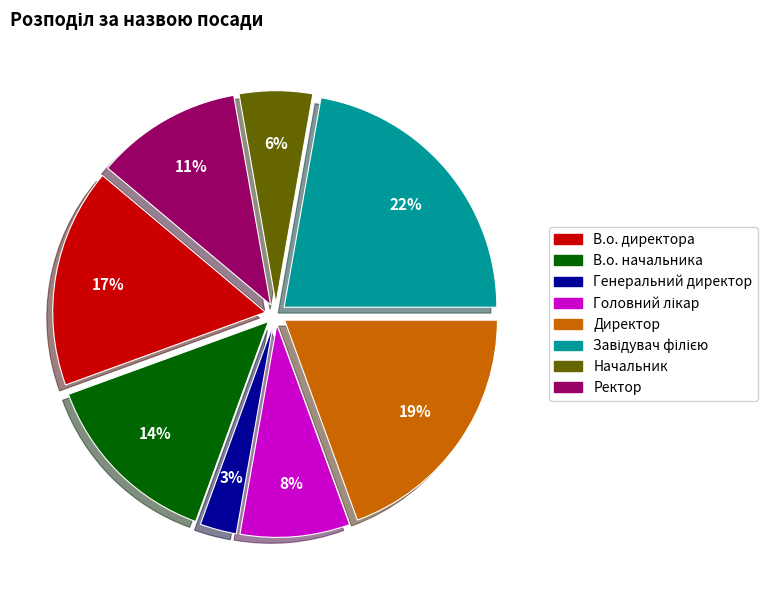

How many slices are in this pie chart?

8